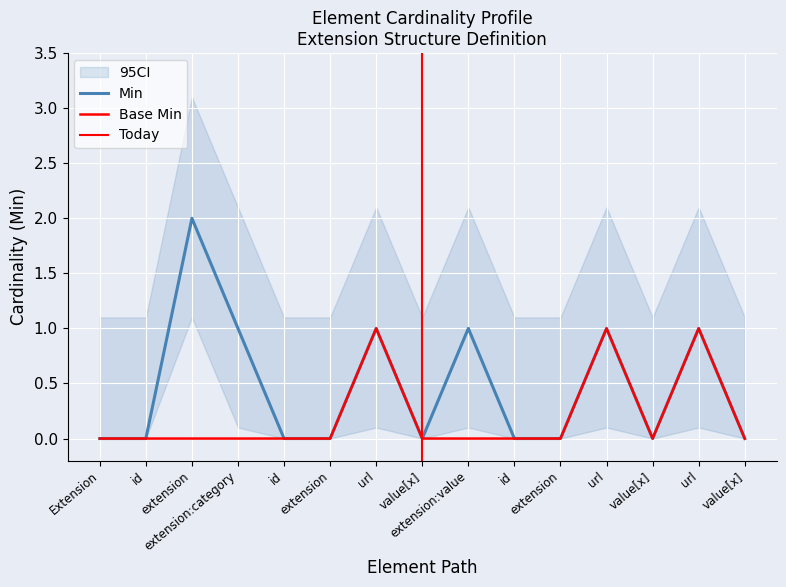

What position from the right is Extension.extension:value?

7